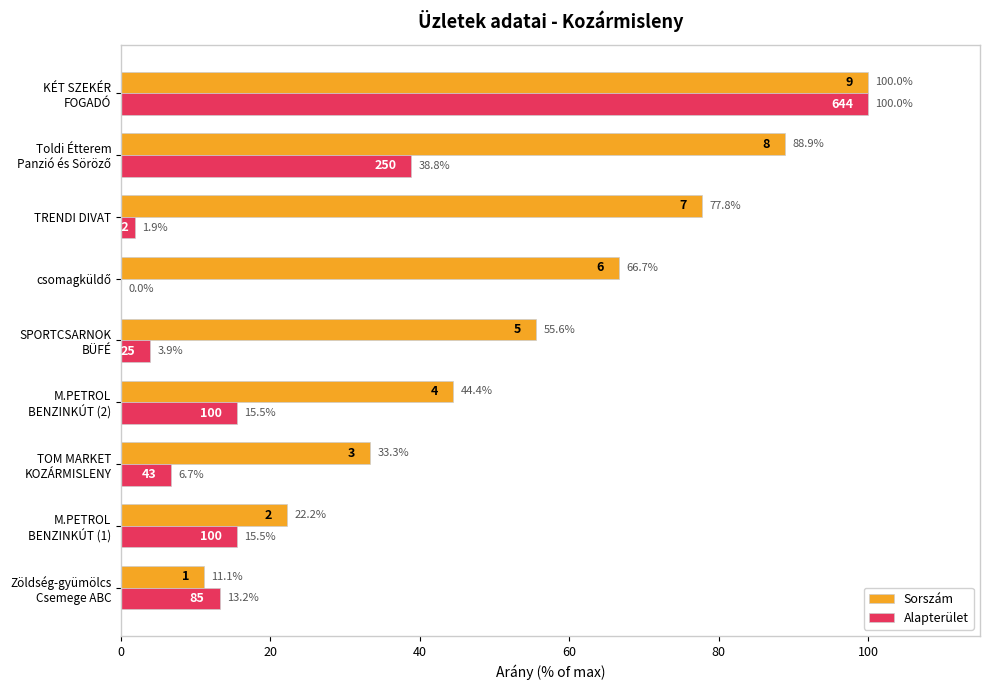

How many values in the Alapterület series exceed 13?

5